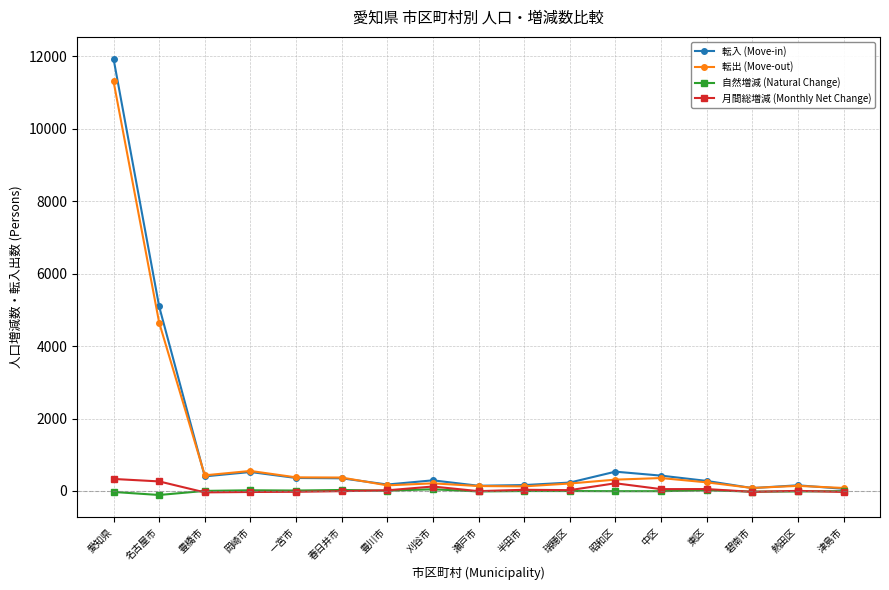

What is the label of the 4th point from the right?

東区